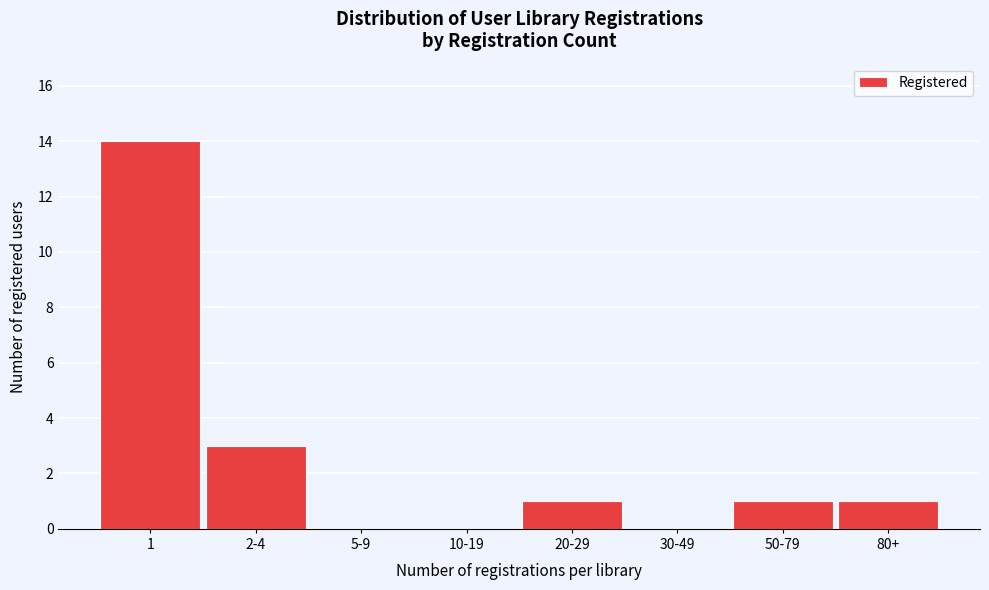

Reading left to right, list all the values displayed in this chart.

1=14	2-4=3	5-9=0	10-19=0	20-29=1	30-49=0	50-79=1	80+=1